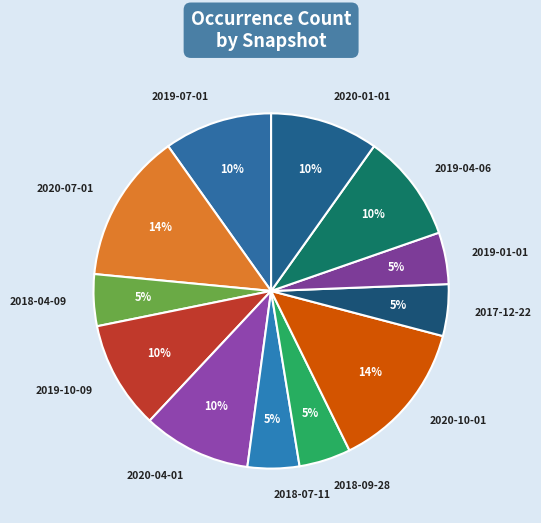

To the nearest percent, what is the average slice percentage?

8%